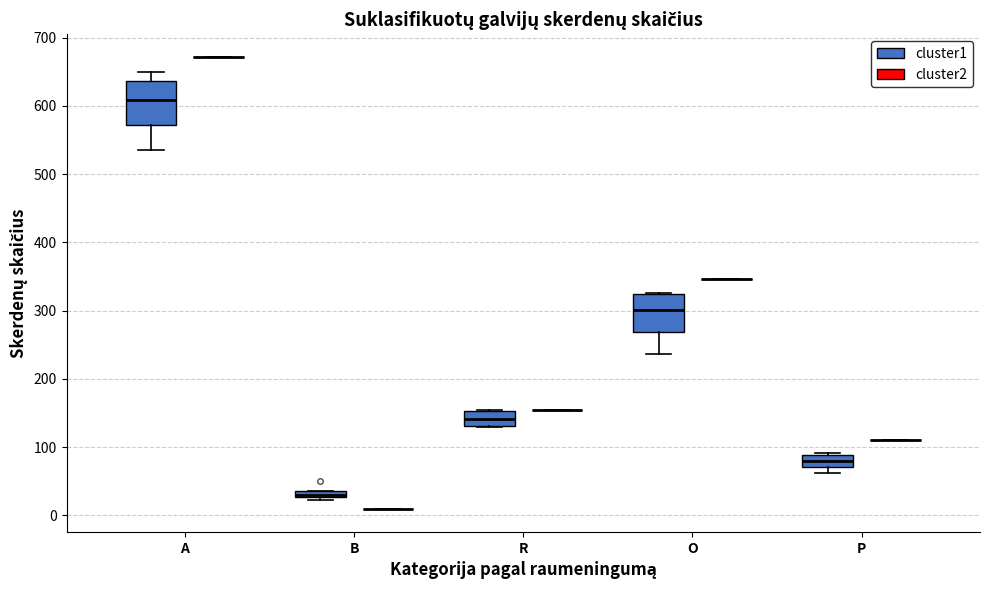

Where does the median line of the box for R (cluster1) sit on the y-axis? The values are not printed on the chart, so give them approximately, as read against the axis.

140